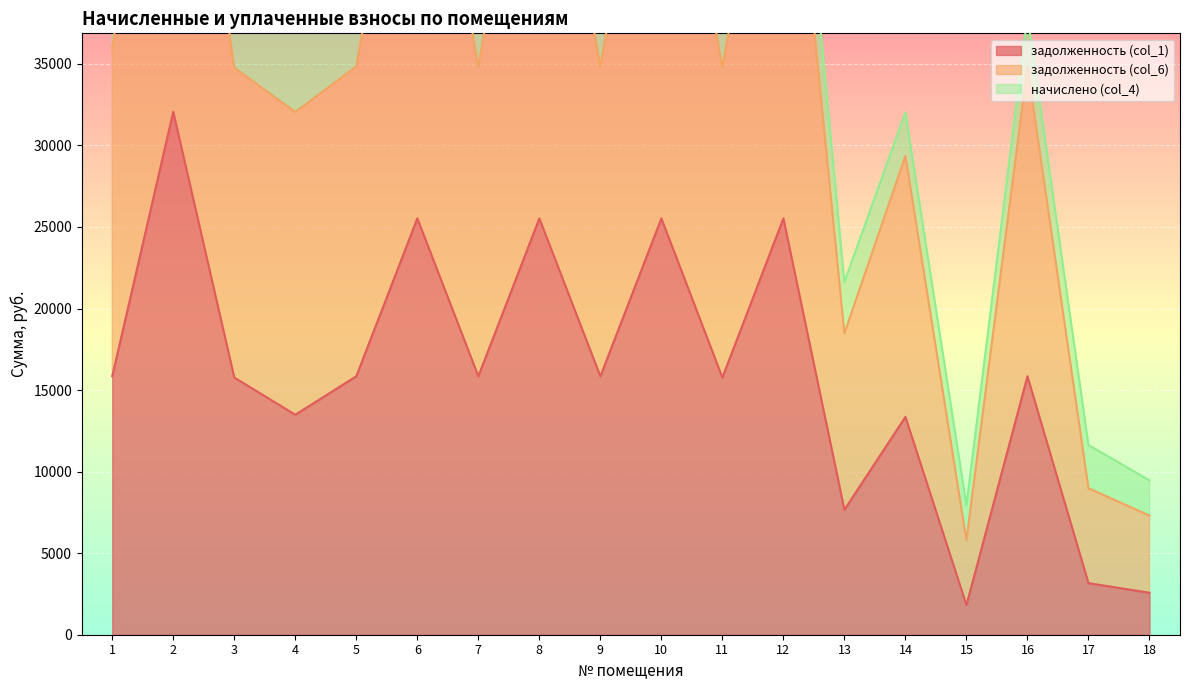

True or false: задолженность (col_6) and задолженность (col_1) intersect in this chart.

False